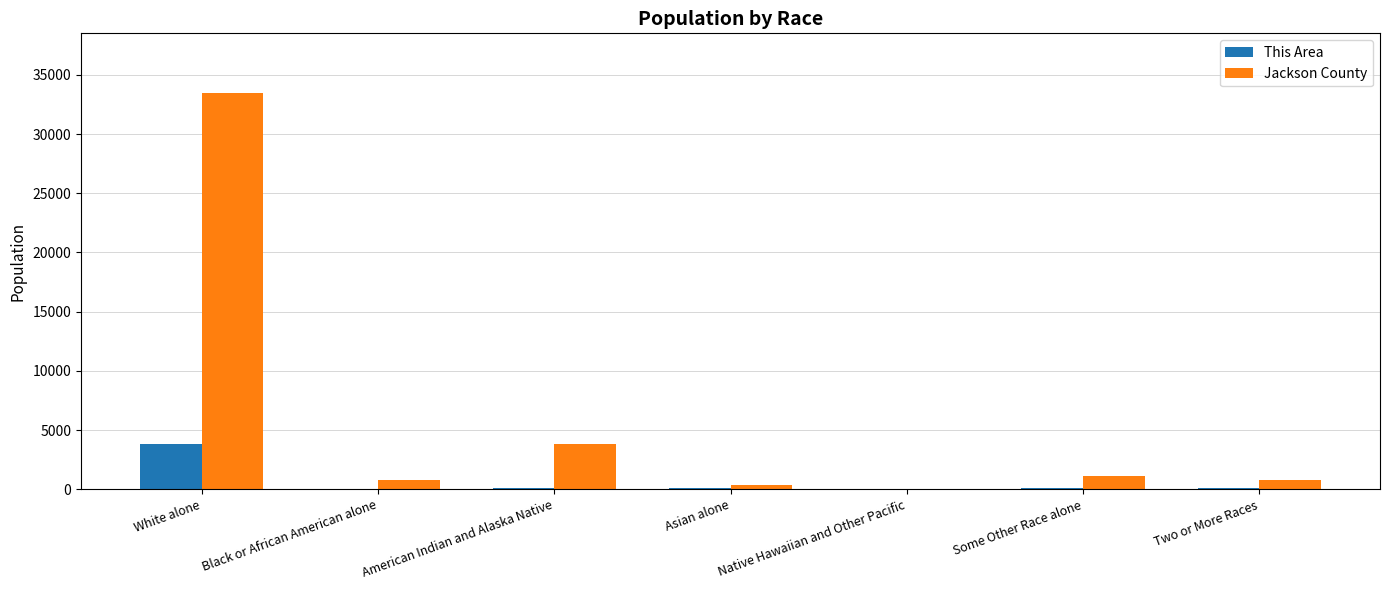

Which series has the largest total across all categories?

Jackson County